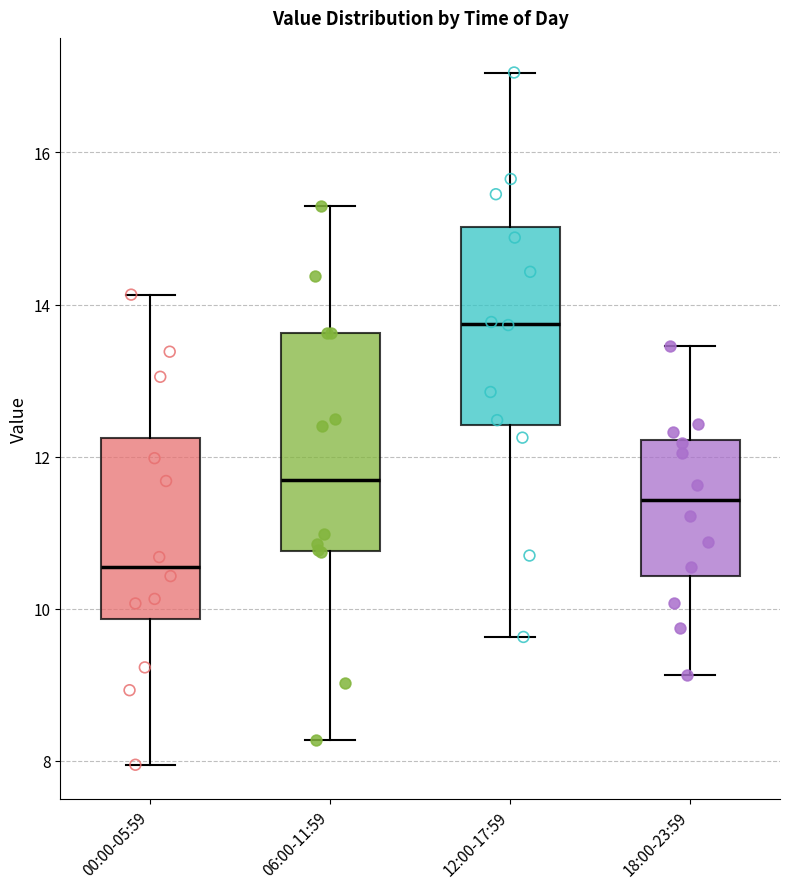

Which box has the highest median line?

12:00-17:59